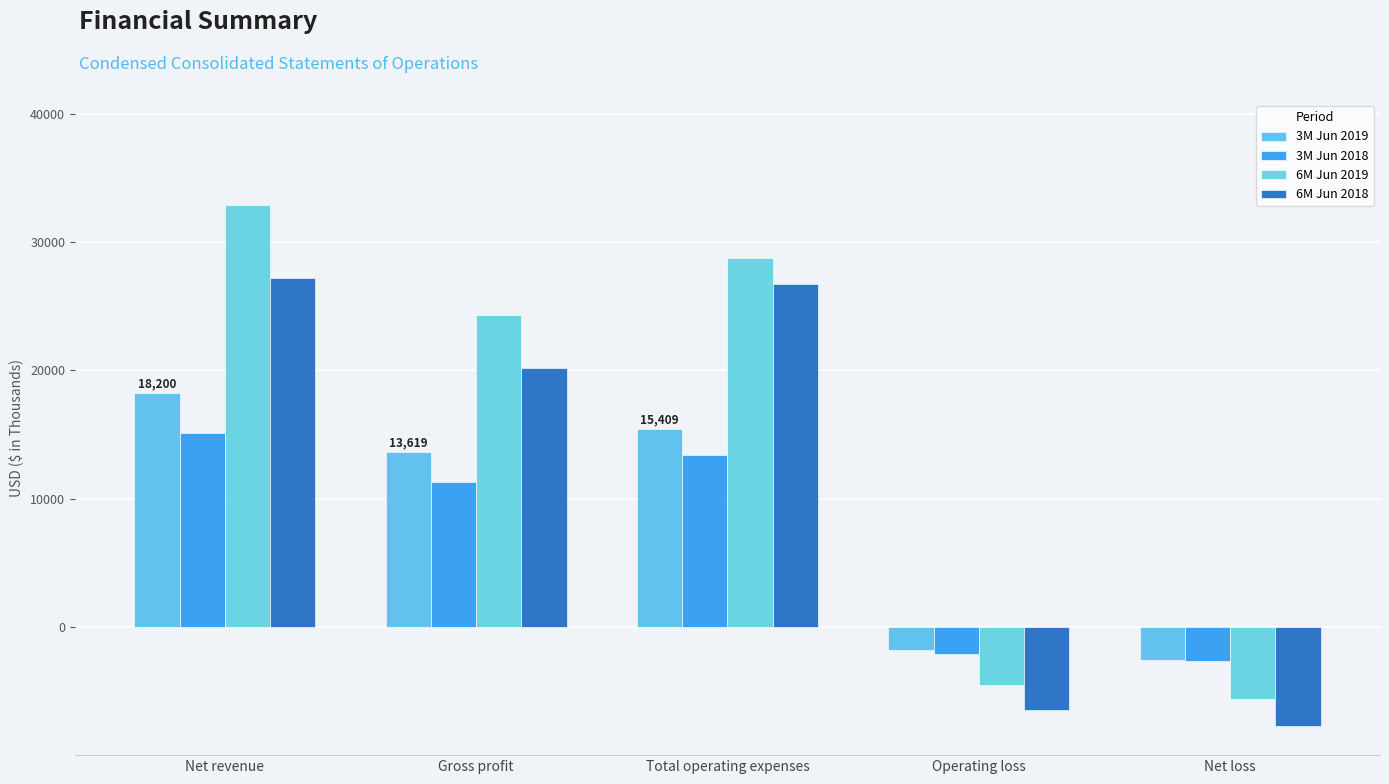

Rank the categories by 6M Jun 2019 value from highest to lowest.

Net revenue, Total operating expenses, Gross profit, Operating loss, Net loss